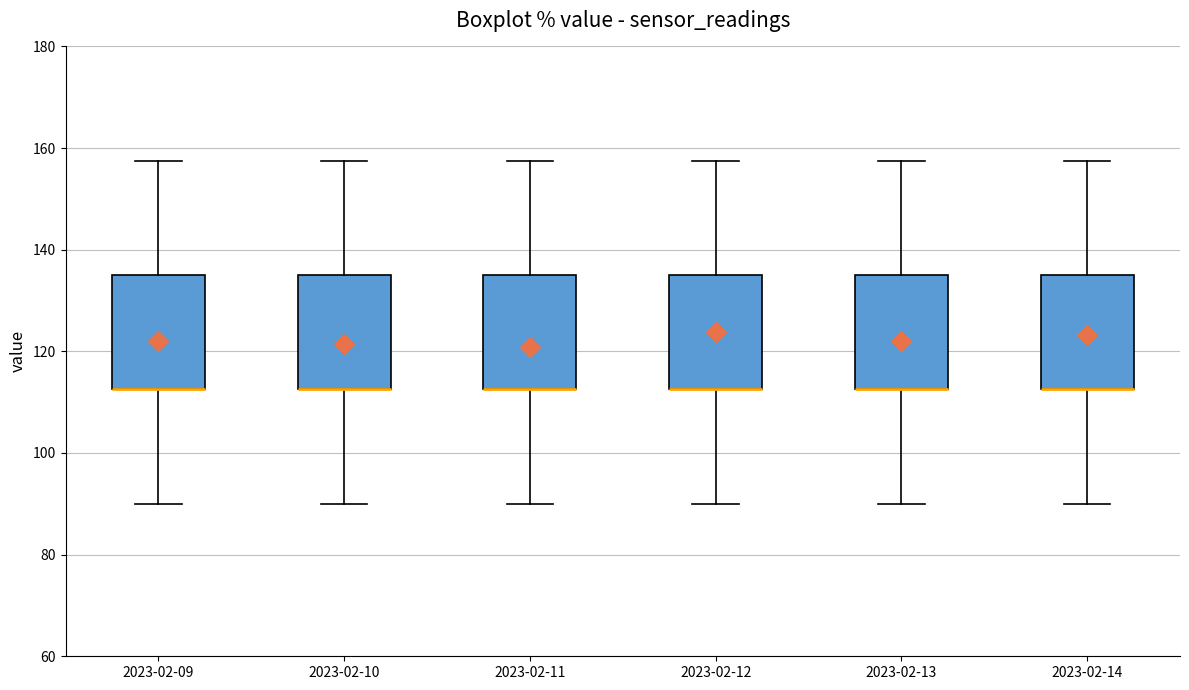

Reading left to right, transcribe this box plot: for each box, give where its median line is, the range the box spans, and where its two whiskers end, as read against the y-axis. The values are not printed on the chart, so give them approximately, as read against the axis.

2023-02-09: median 112 (drawn on the box's lower edge), box 112 to 136, whiskers 90 to 158
2023-02-10: median 112 (drawn on the box's lower edge), box 112 to 136, whiskers 90 to 158
2023-02-11: median 112 (drawn on the box's lower edge), box 112 to 136, whiskers 90 to 158
2023-02-12: median 112 (drawn on the box's lower edge), box 112 to 136, whiskers 90 to 158
2023-02-13: median 112 (drawn on the box's lower edge), box 112 to 136, whiskers 90 to 158
2023-02-14: median 112 (drawn on the box's lower edge), box 112 to 136, whiskers 90 to 158